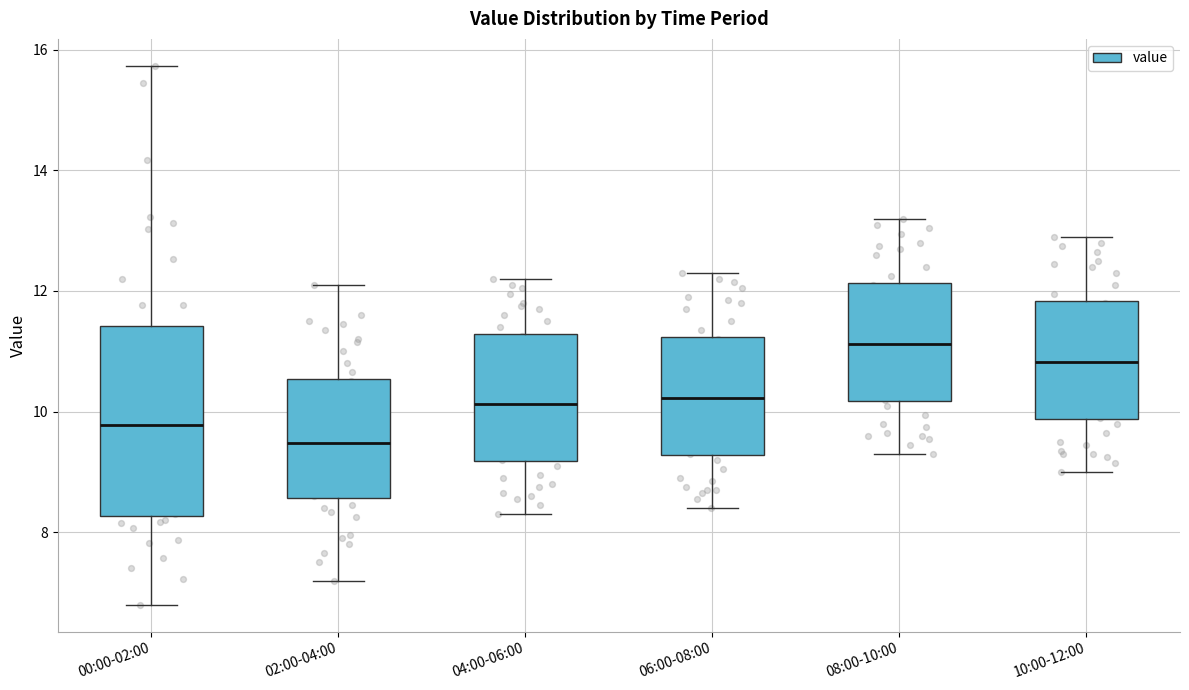

Which box has the highest median line?

08:00-10:00